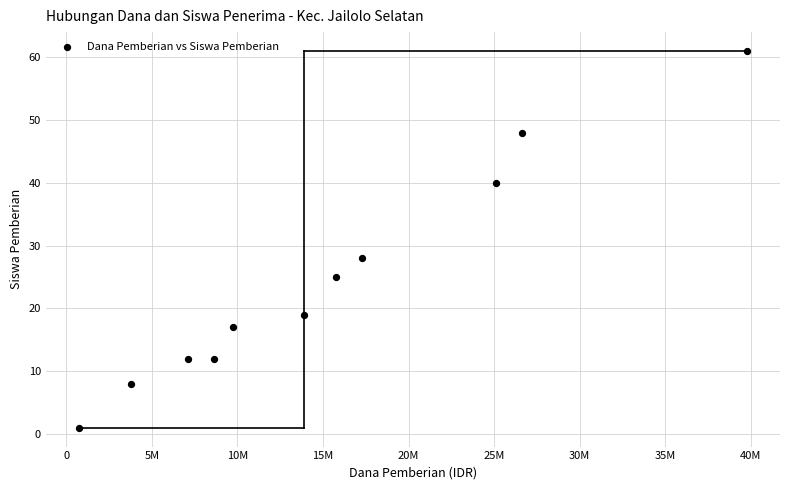

What Y value in the scatter plot is closest to 31?

28